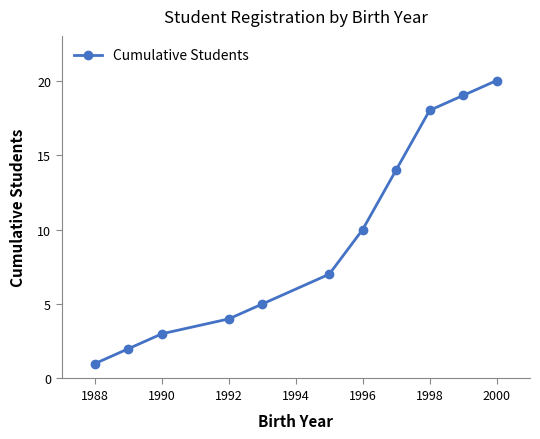

How many values are below 7?

5